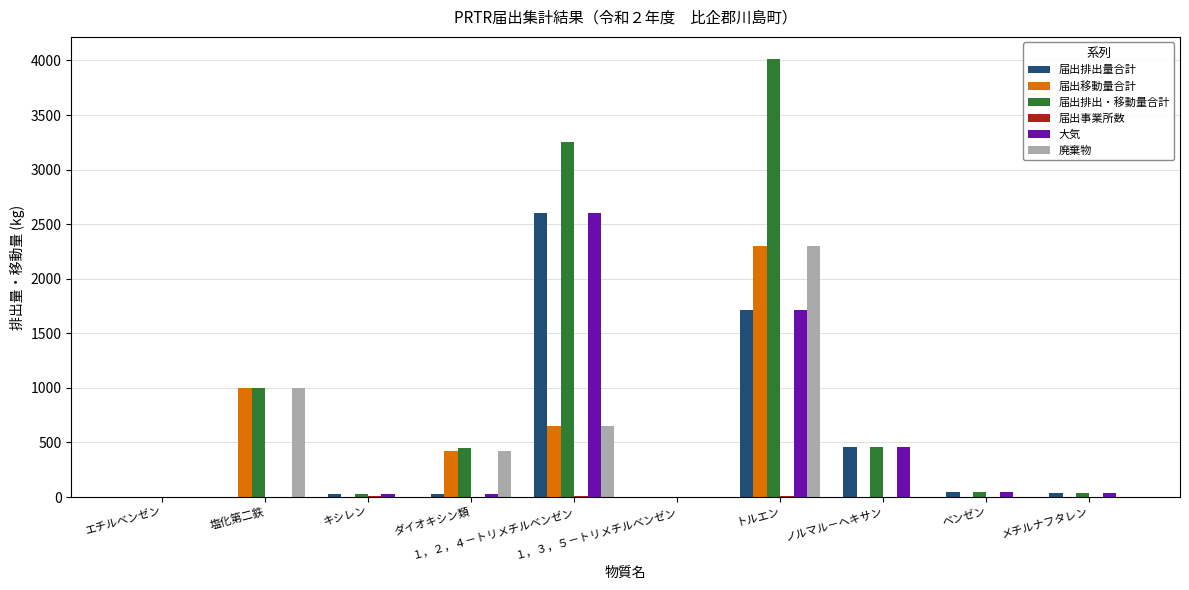

Which series has the largest total across all categories?

届出排出・移動量合計